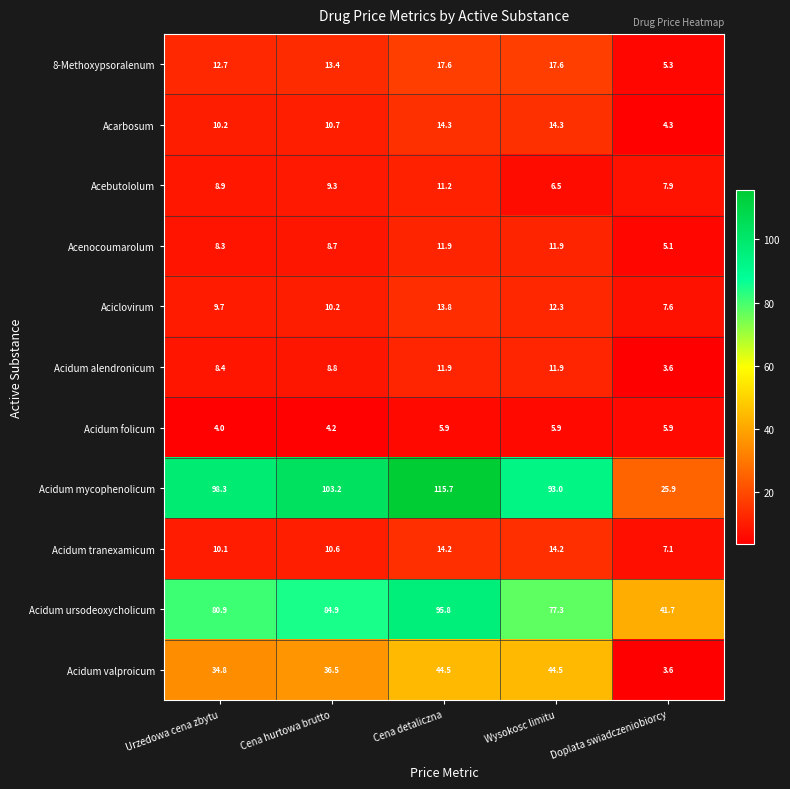

List the labels in order of Acidum mycophenolicum value, smallest first.

Doplata swiadczeniobiorcy, Wysokosc limitu, Urzedowa cena zbytu, Cena hurtowa brutto, Cena detaliczna